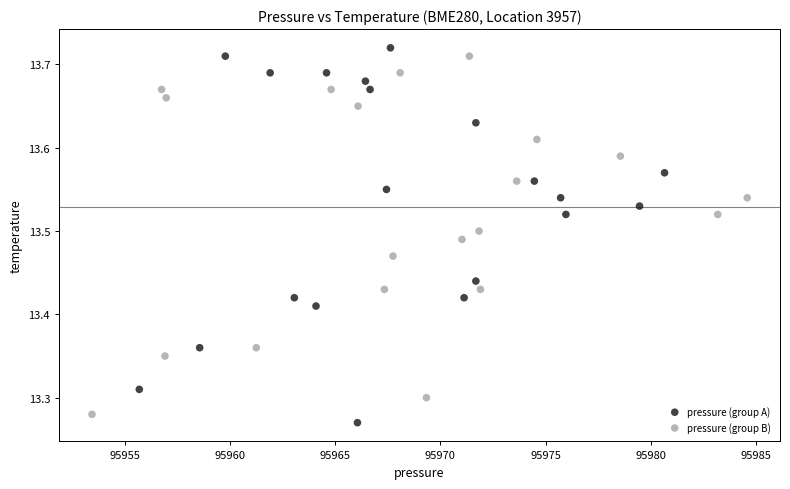

Which series contains the highest Y value?

pressure (group A)